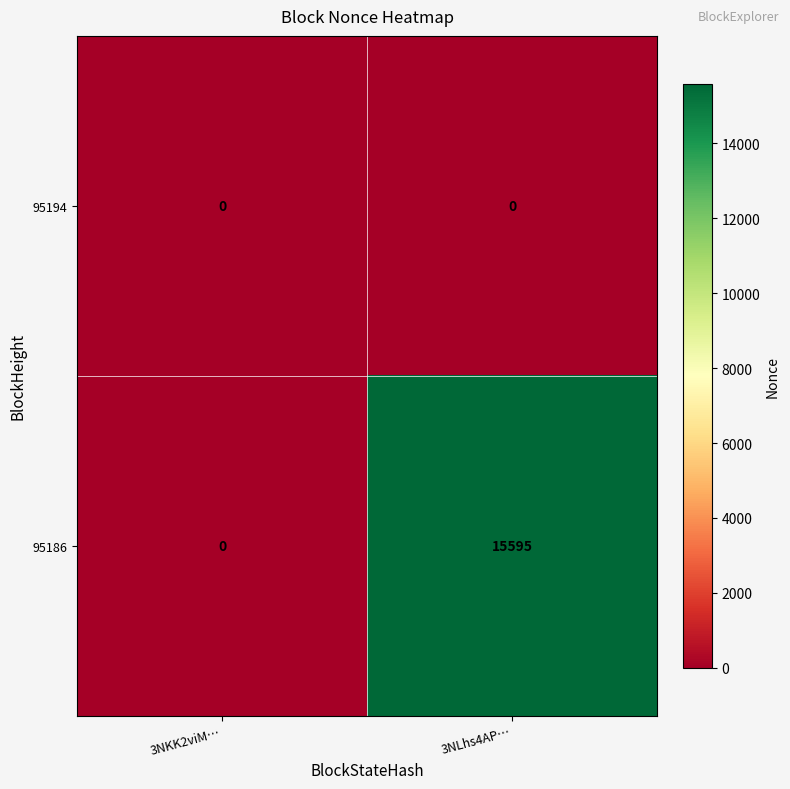

List the series in order of their overall mean, lowest first.

95194, 95186